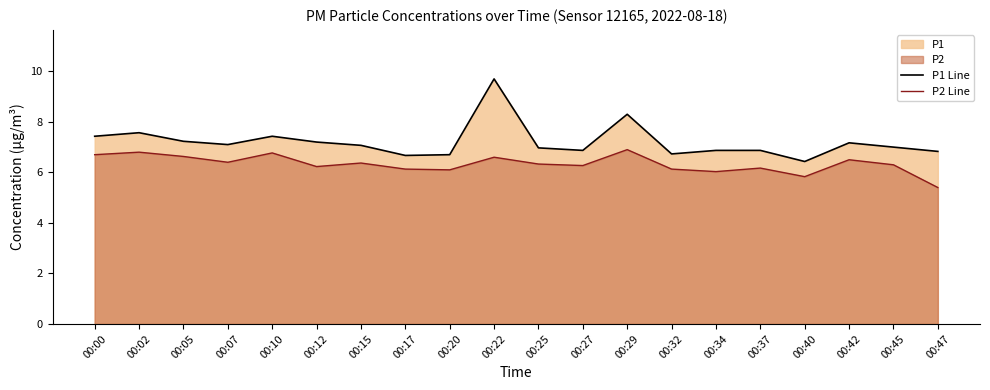

Rank the series by their average value, from highest to lowest.

P1 Line, P2 Line